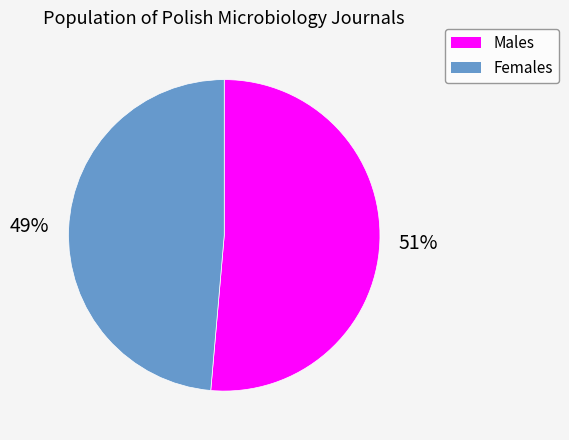

To the nearest percent, what is the average slice percentage?

50%